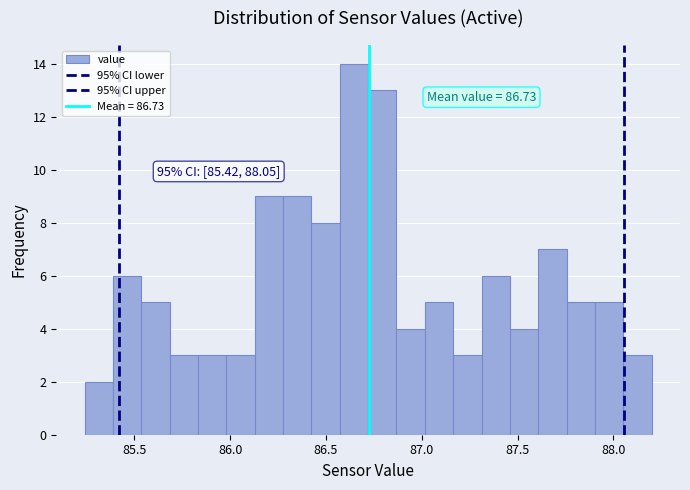

Around what value on the x-axis is the tallest bar? Give the approximate position of its centre, as read against the axis.

86.65